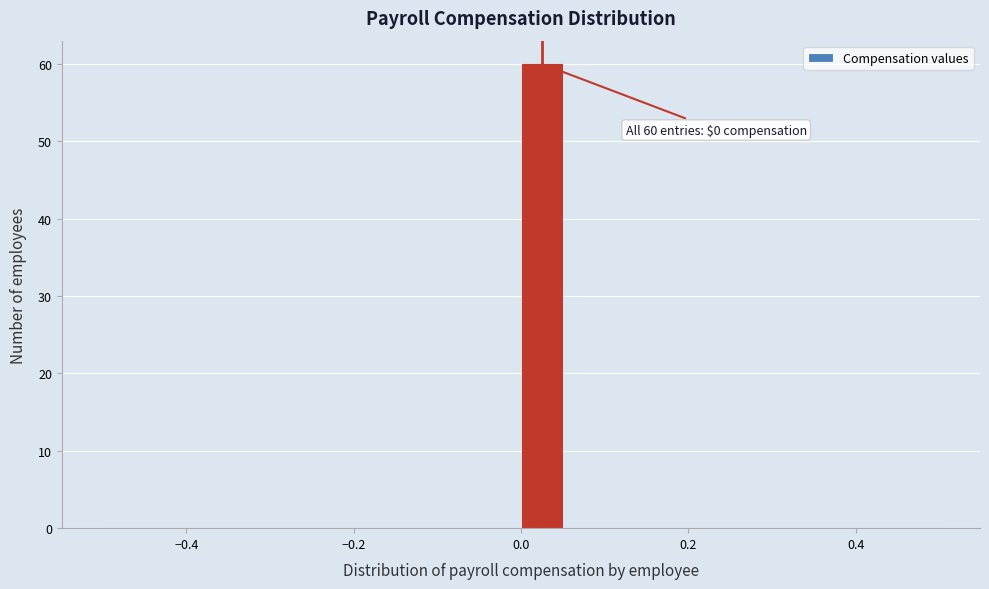

Read against the x-axis, roughly where is the centre of the tallest bar?

0.02